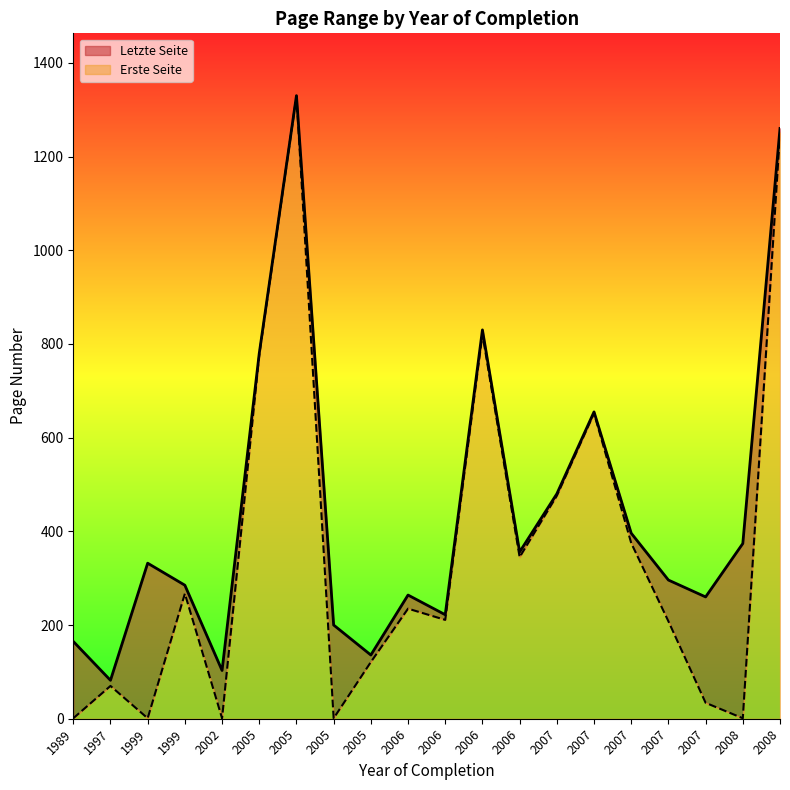

Count the number of data series in this chart.

2